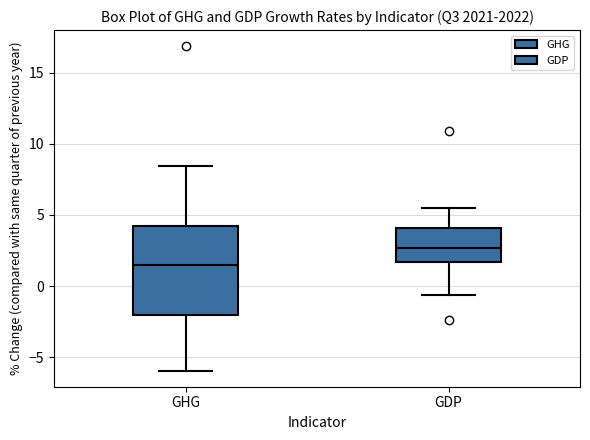

Where does the median line of the box for GDP sit on the y-axis? The values are not printed on the chart, so give them approximately, as read against the axis.

2.5